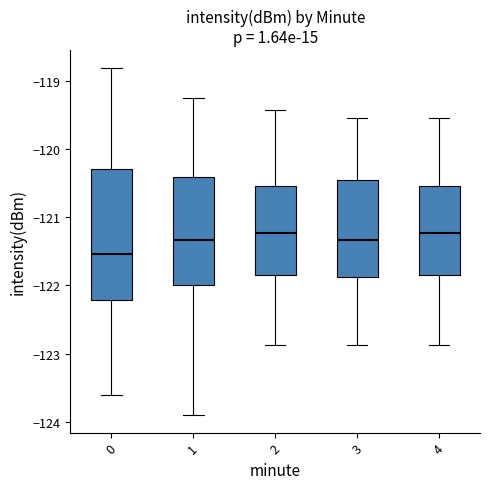

Which box's median line is the lowest?

0